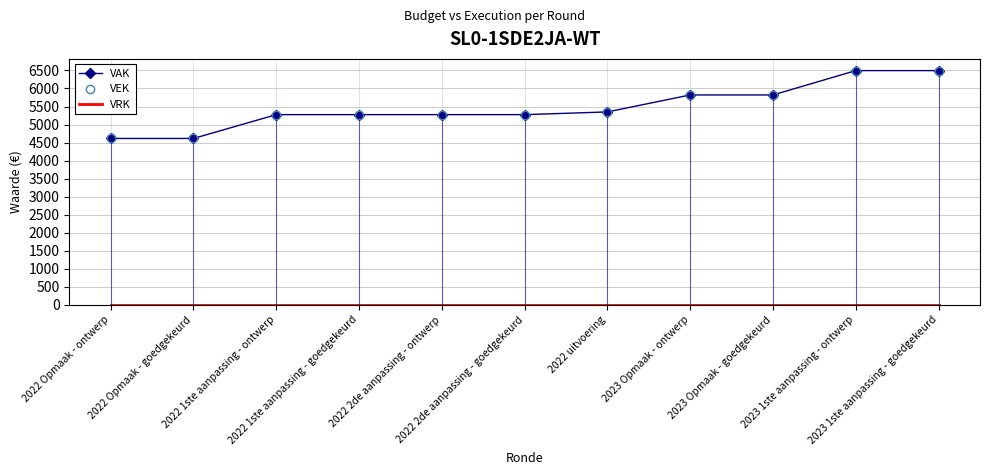

The VEK series shows 5350 at 2022 uitvoering. True or false?

True